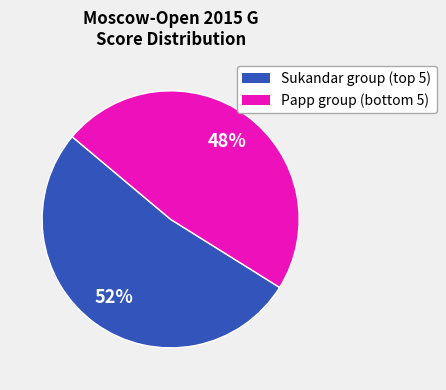

To the nearest percent, what is the average slice percentage?

50%